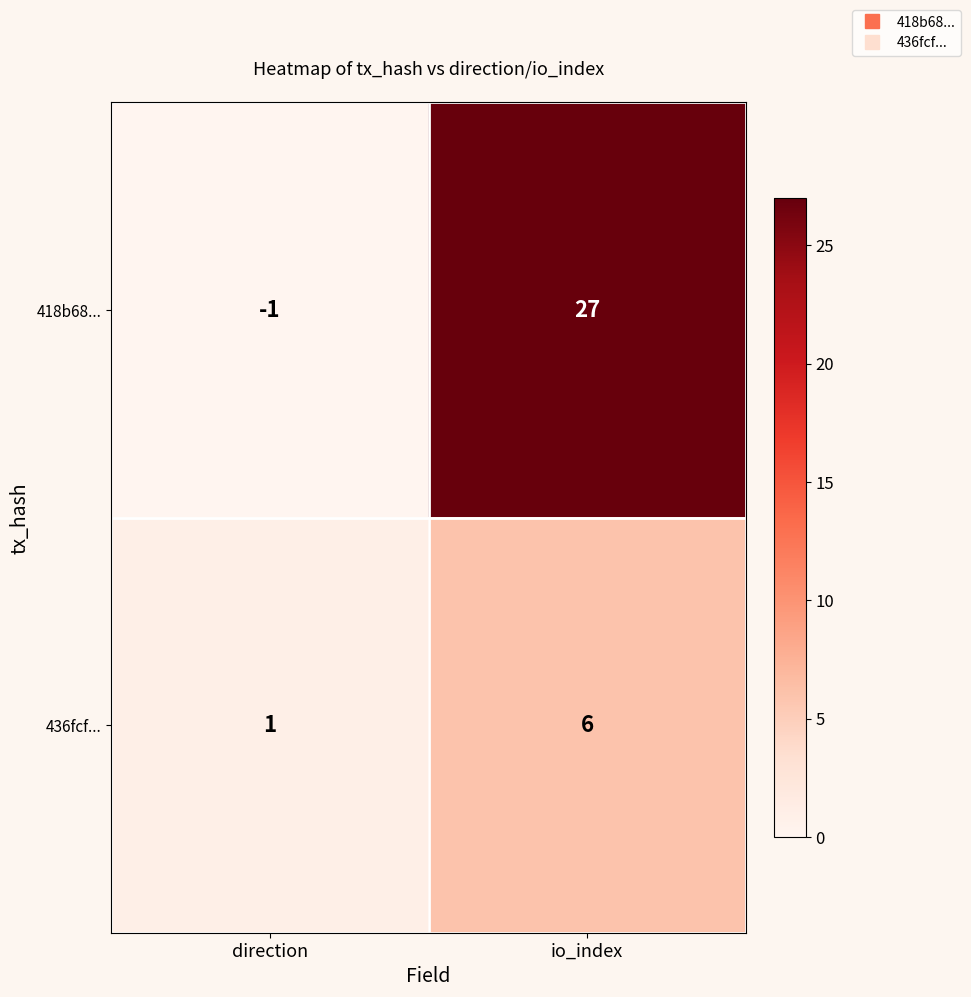

Which series has the widest spread of values?

418b68...